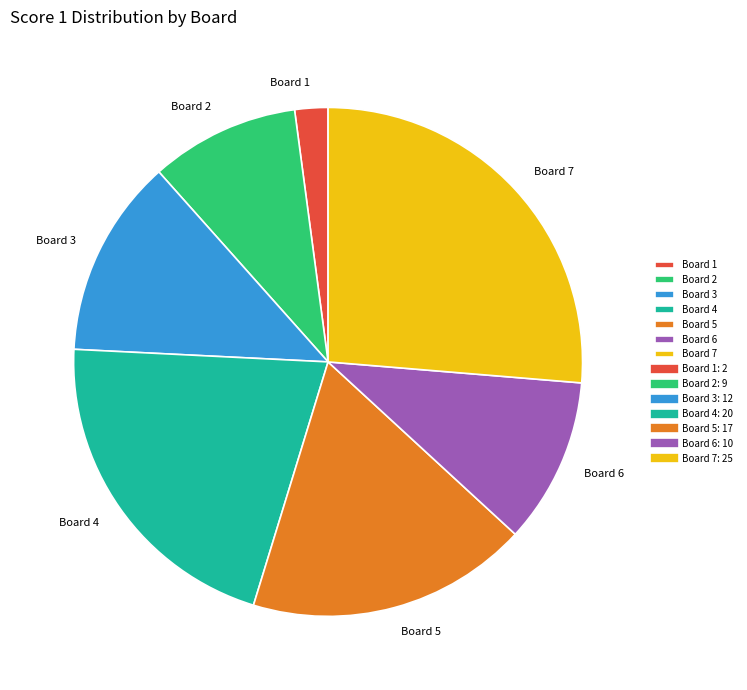

Approximately how many times larger is the value at Board 4 compared to Board 1?

10.0